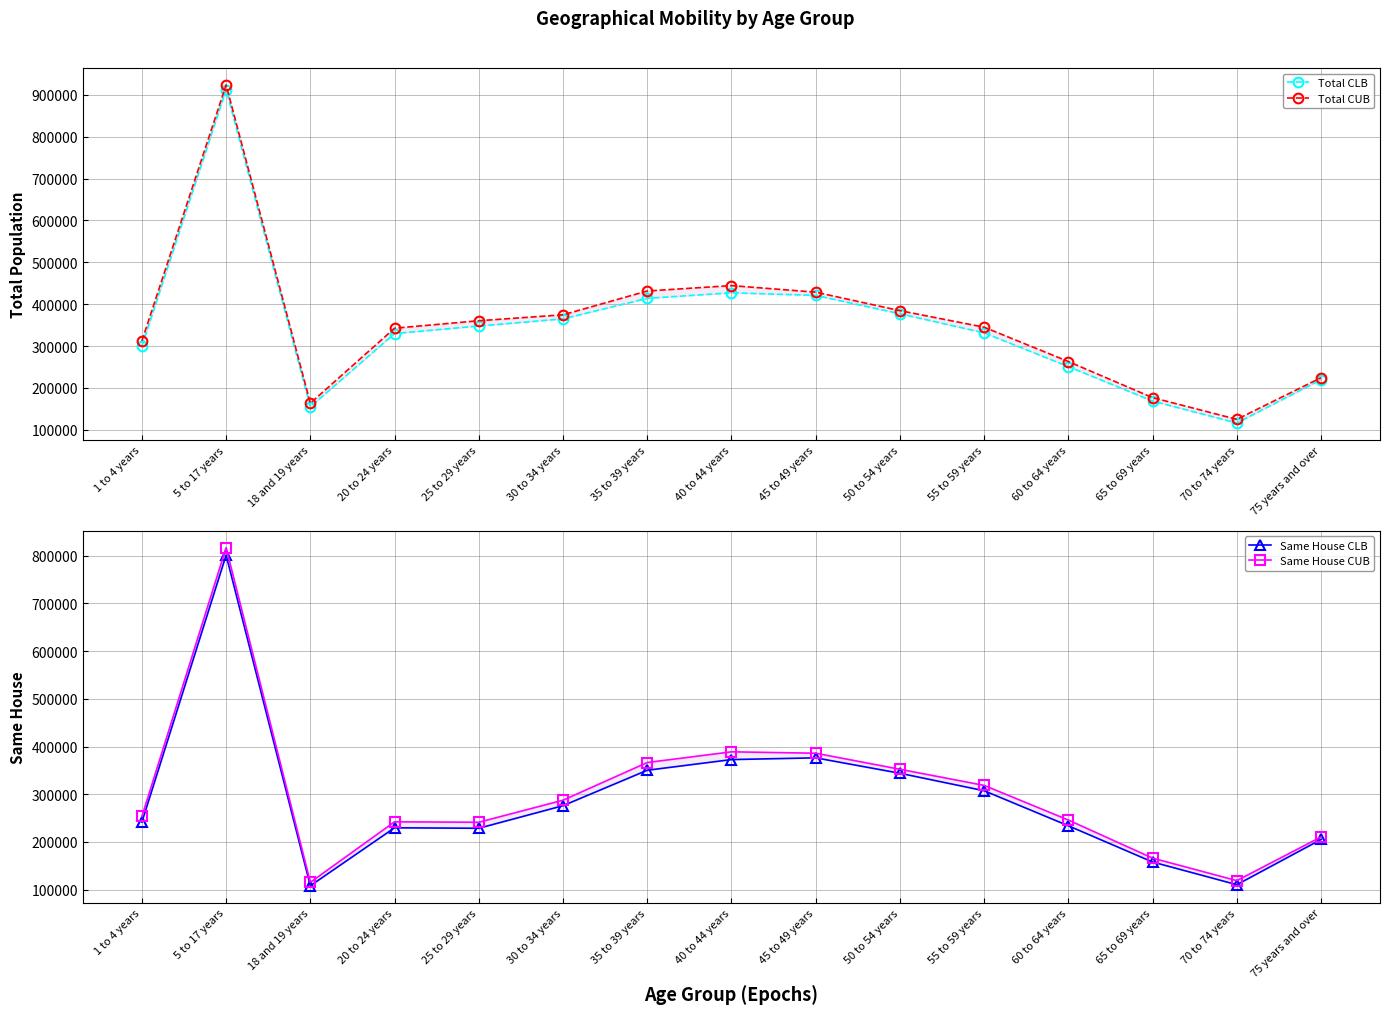

At 40 to 44 years, list the series in order from largest to smallest.

Total CUB, Total CLB, Same House CUB, Same House CLB